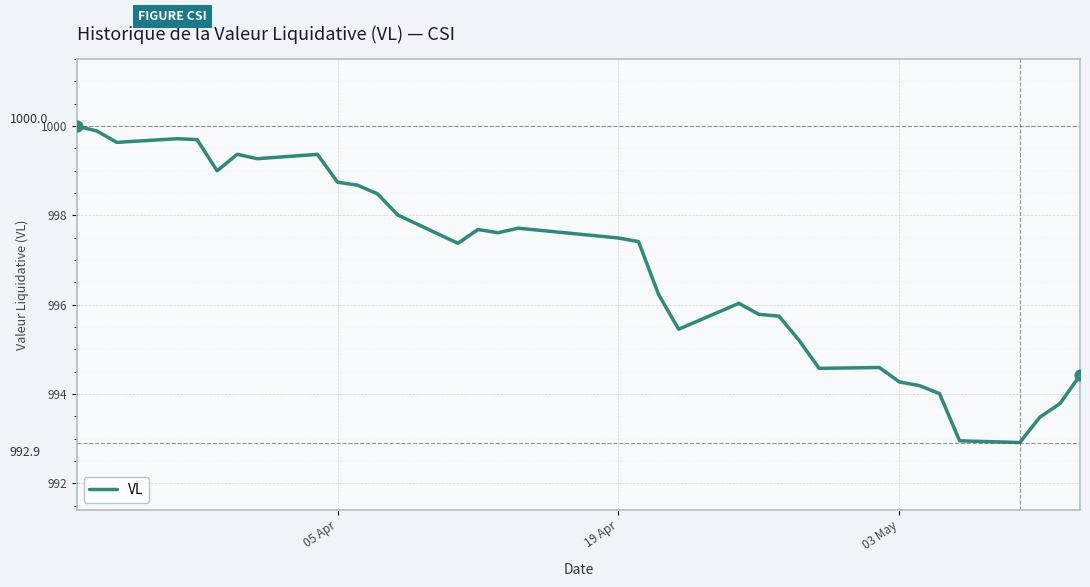

What is the minimum value shown in the chart?

992.9